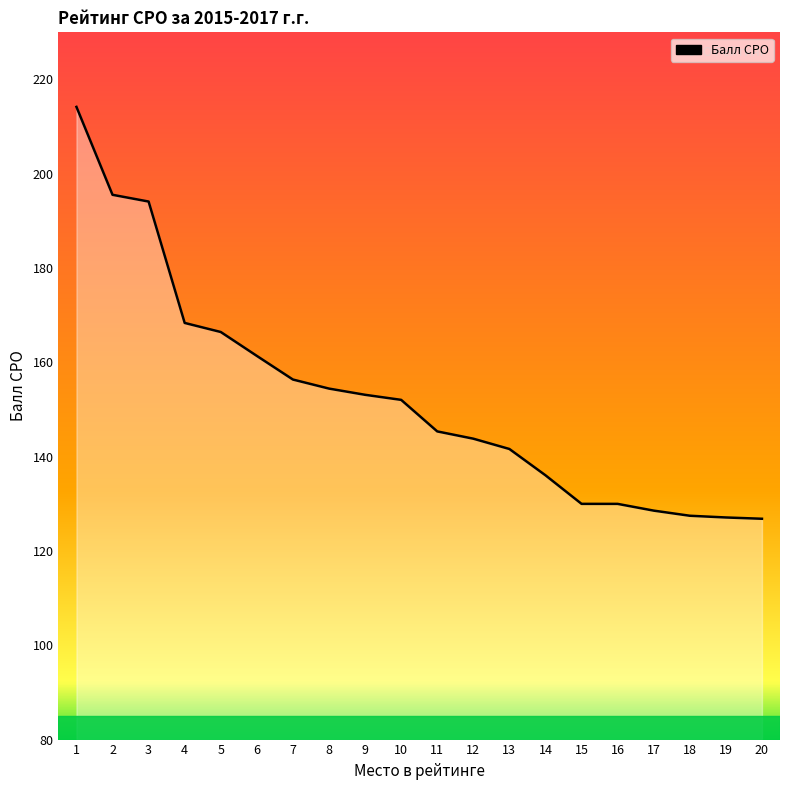

What is the difference between the second highest and second lowest values?

68.4